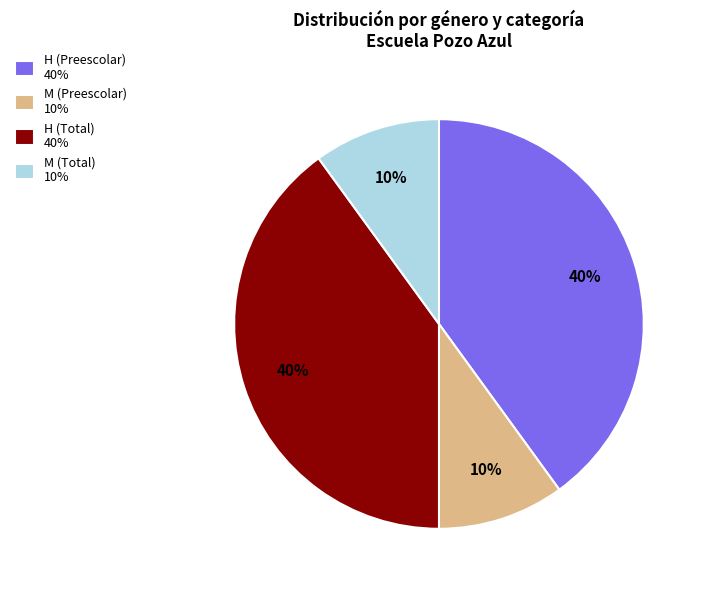

True or false: M (Total) 10% accounts for 10% of the total.

True